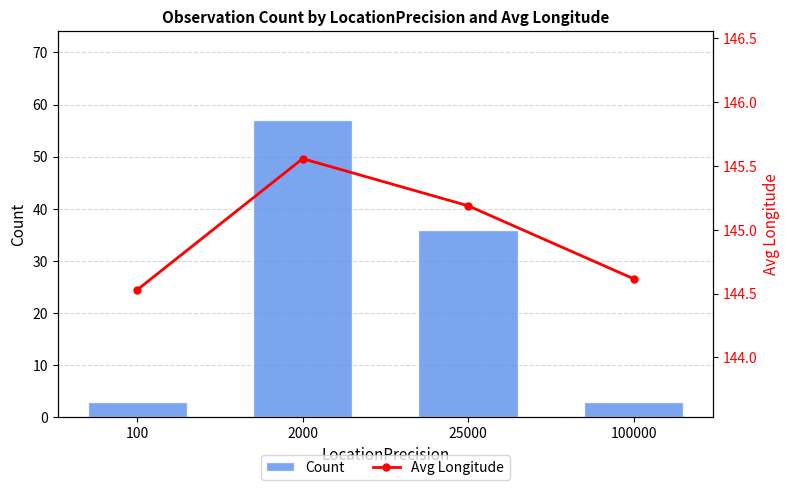

What is the value of the Count bar at the 2nd from the left?

57